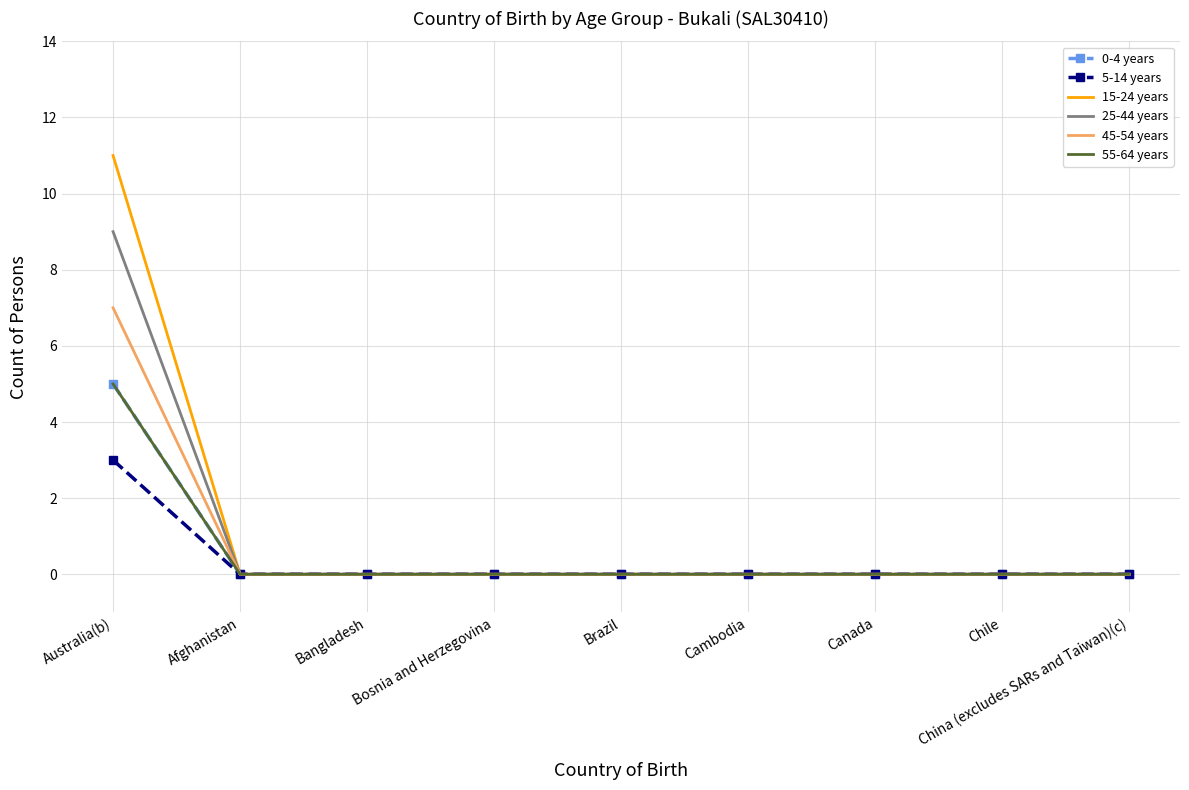

What is the sum of all 25-44 years values?

9